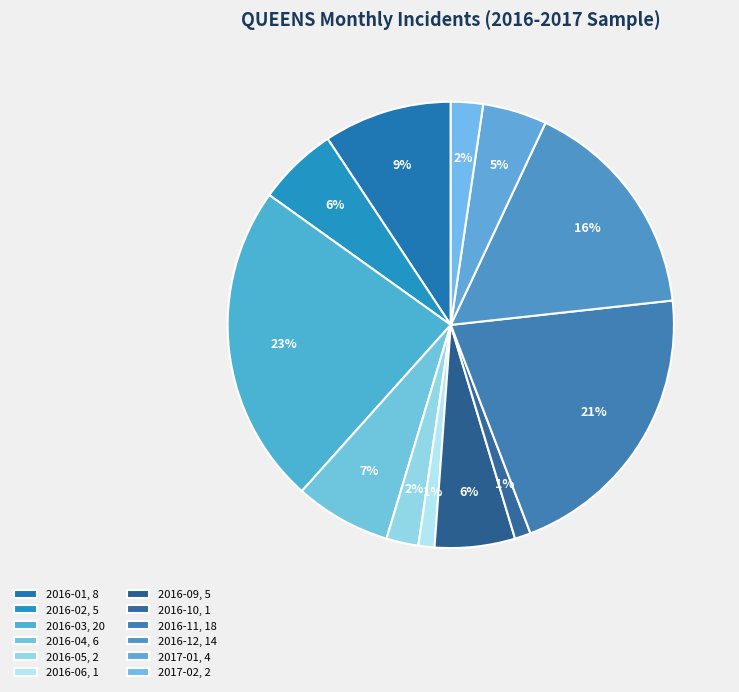

Rank the categories by value from lowest to highest.

2016-06, 2016-10, 2016-05, 2017-02, 2017-01, 2016-02, 2016-09, 2016-04, 2016-01, 2016-12, 2016-11, 2016-03